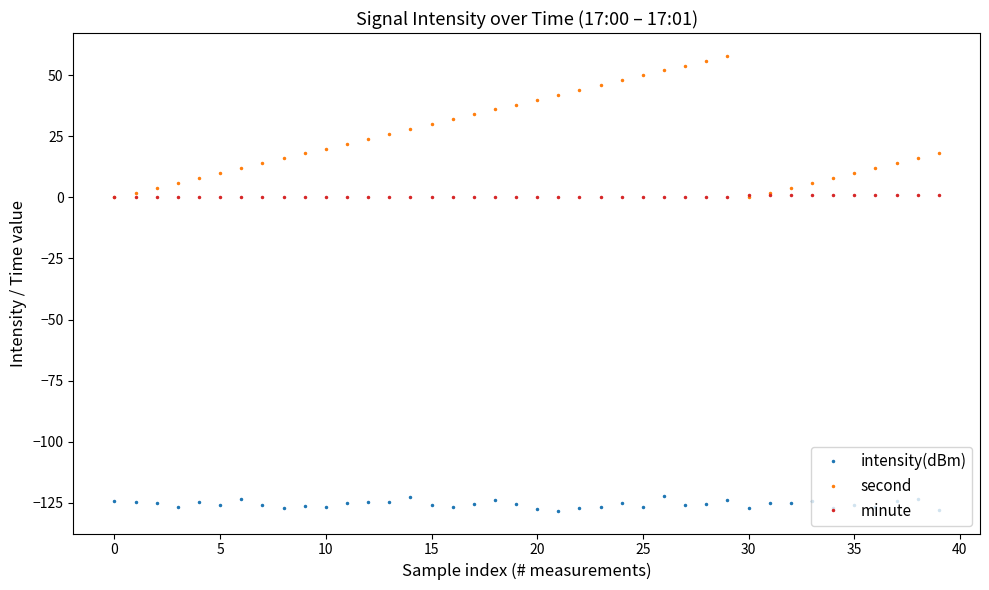

Which series has the largest total across all categories?

second